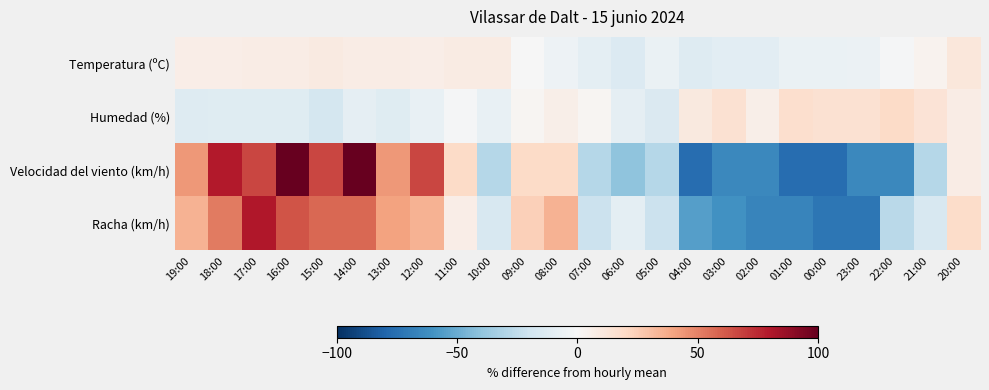

Rank the series by their maximum value, from highest to lowest.

Velocidad del viento (km/h), Racha (km/h), Humedad (%), Temperatura (ºC)